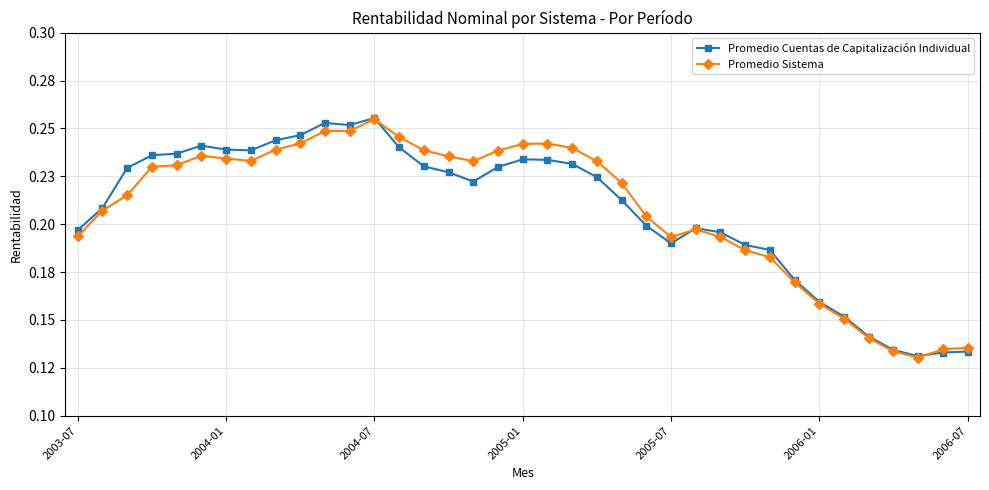

What is the difference between the second highest and second lowest values in the Promedio Sistema series?

0.1